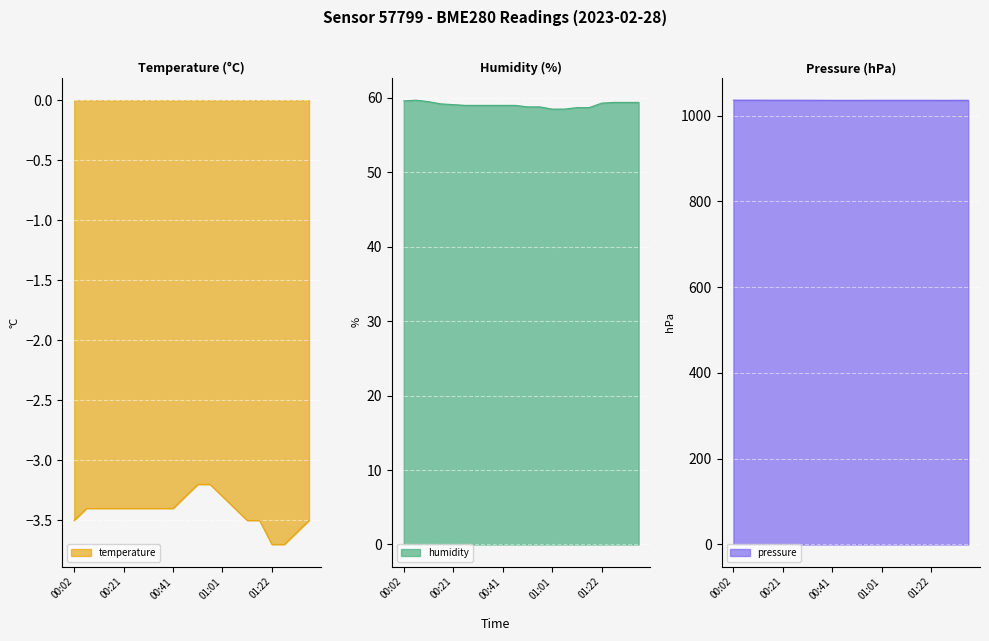

True or false: temperature has a value of -3.3 at 01:01.

True